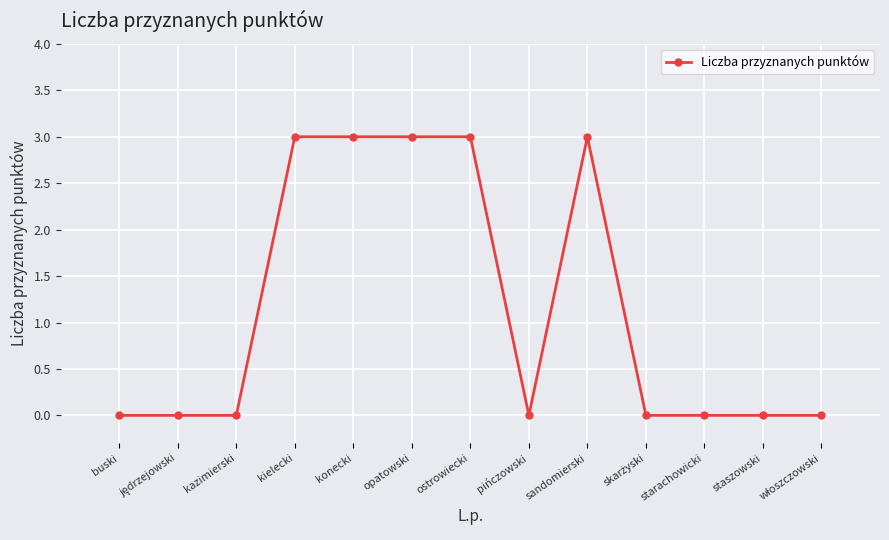

True or false: the data shows 3 at konecki.

True